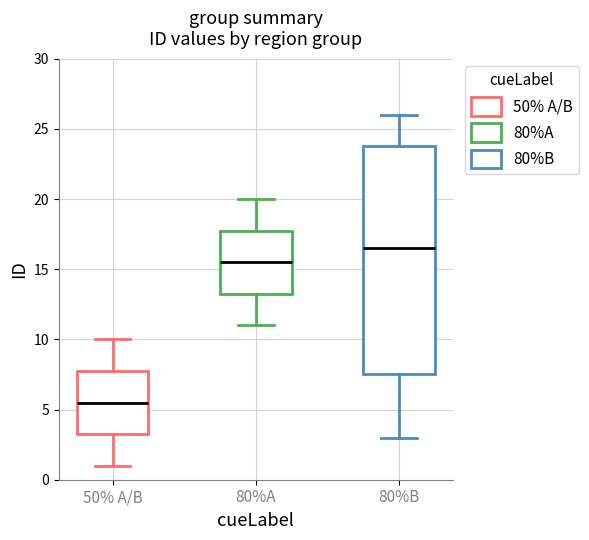

Where does the upper whisker of the box for 50% A/B end on the y-axis? The values are not printed on the chart, so give them approximately, as read against the axis.

10.0